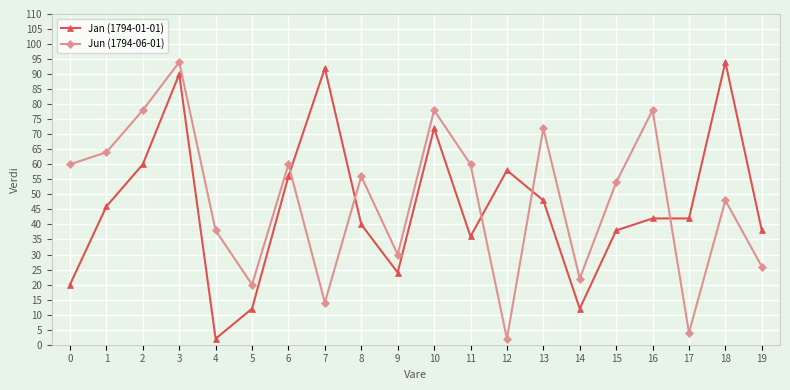

Where is Jun (1794-06-01) nearest to the value 48?

18